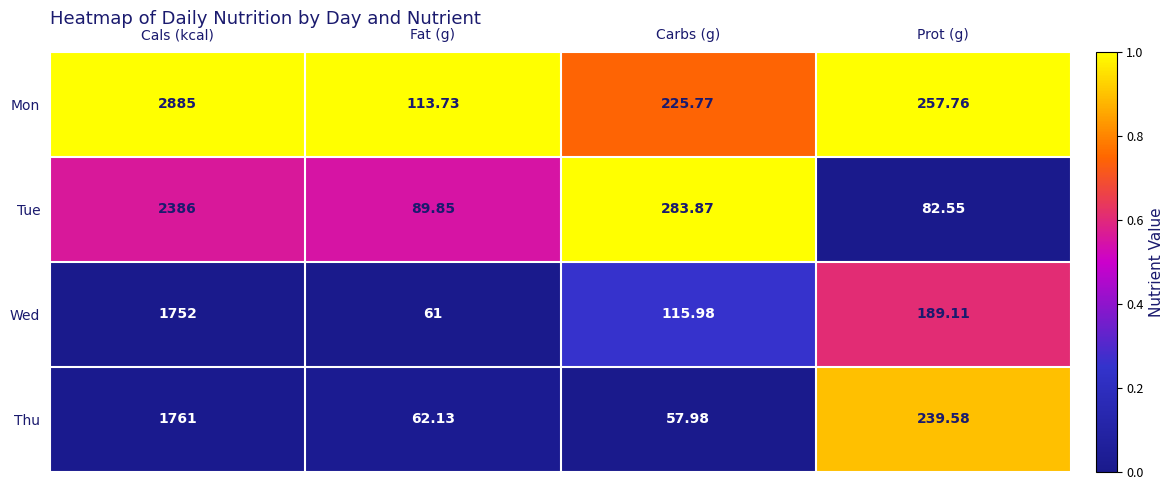

Where does the Mon series first go above 257?

Cals (kcal)